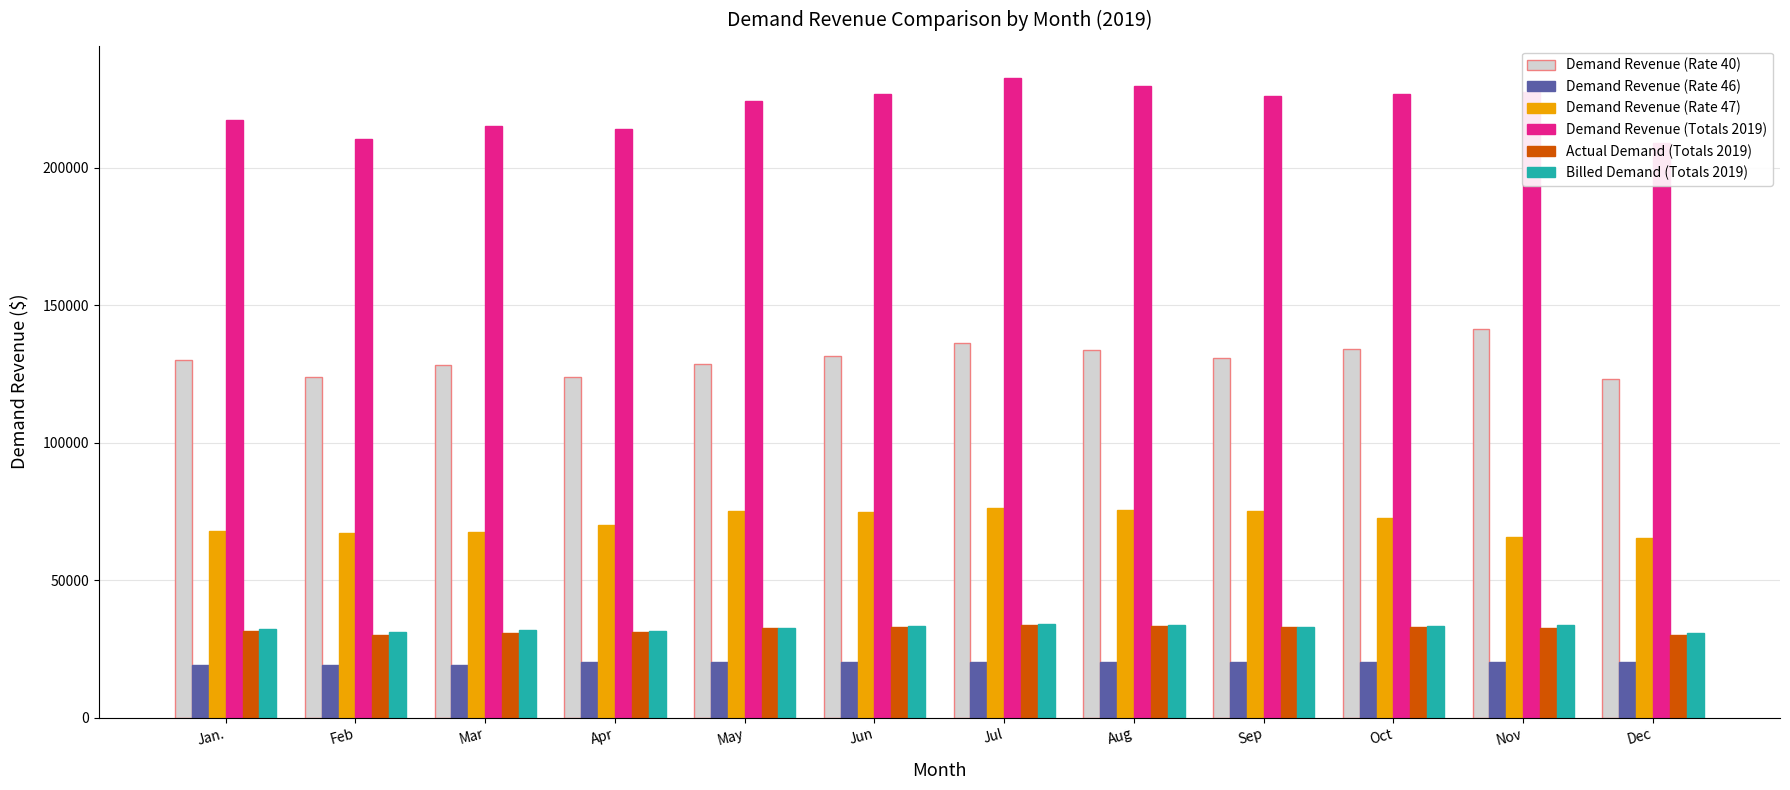

What is the total value across all series at Apr?

490518.5